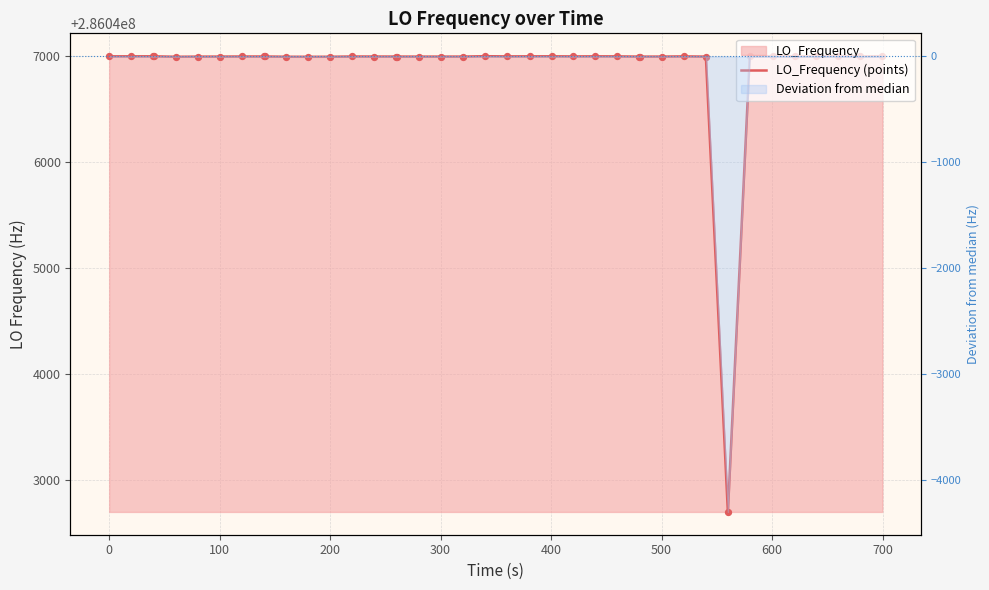

Which series has the widest spread of Y values?

LO_Frequency